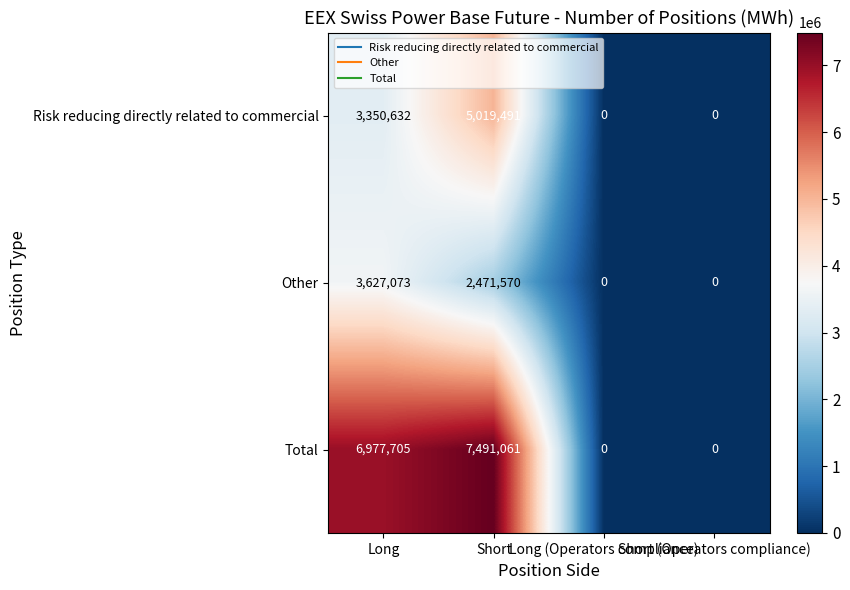

Between Long and Short (Operators compliance), which series saw the biggest shift?

Total